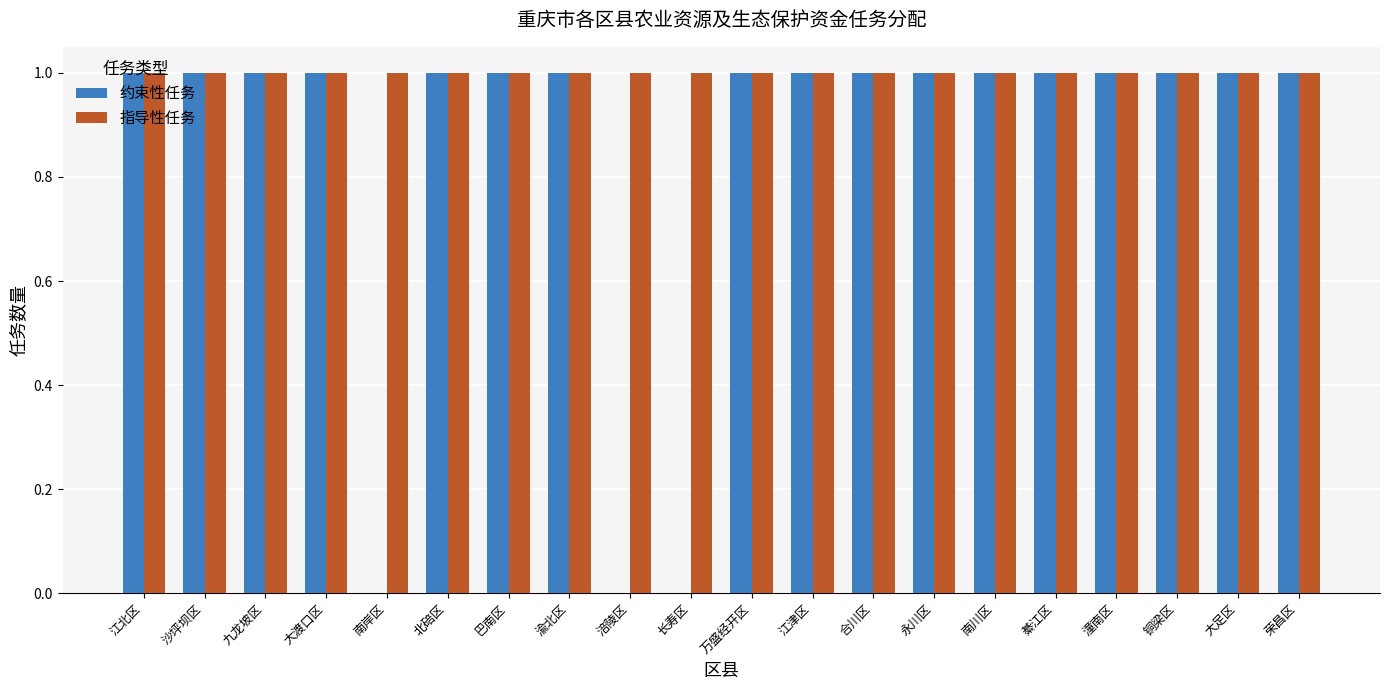

Which series has the largest range (max minus min)?

约束性任务